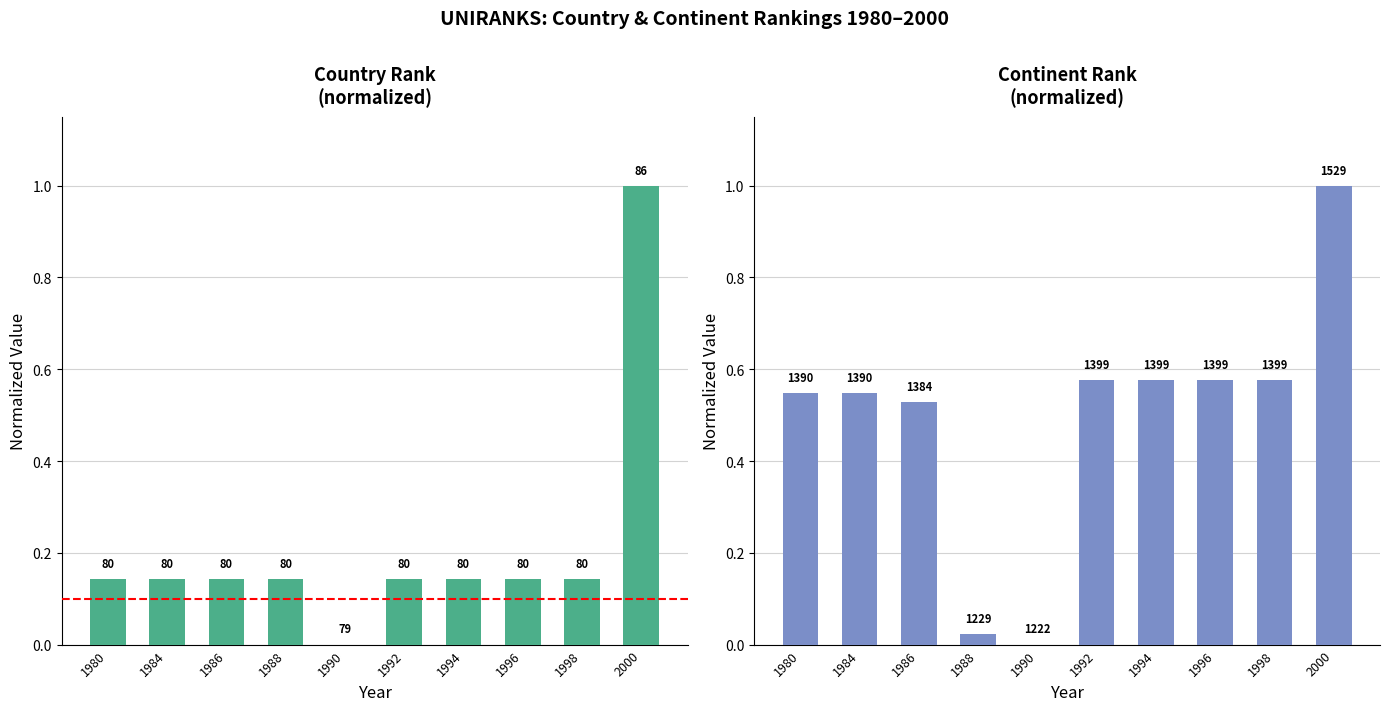

What is the value of the country rank bar at the 10th from the left?

1.0